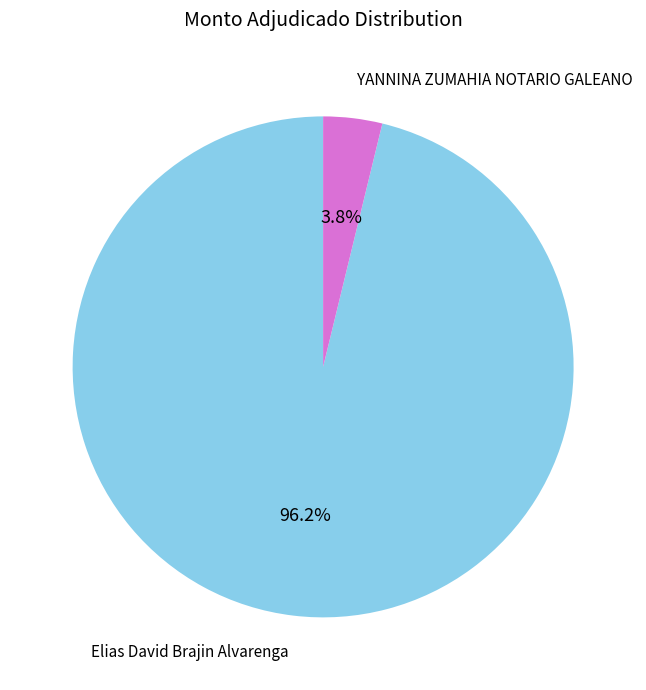

What percentage is the YANNINA ZUMAHIA NOTARIO GALEANO slice, to the nearest percent?

4%